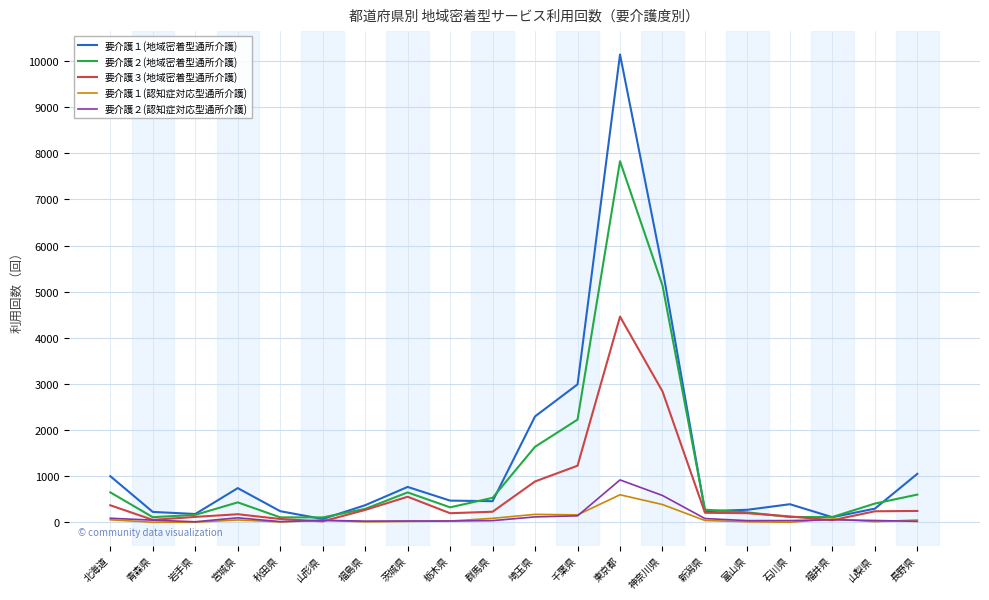

Is it true that 要介護１(地域密着型通所介護) equals 5503 at 神奈川県?

True